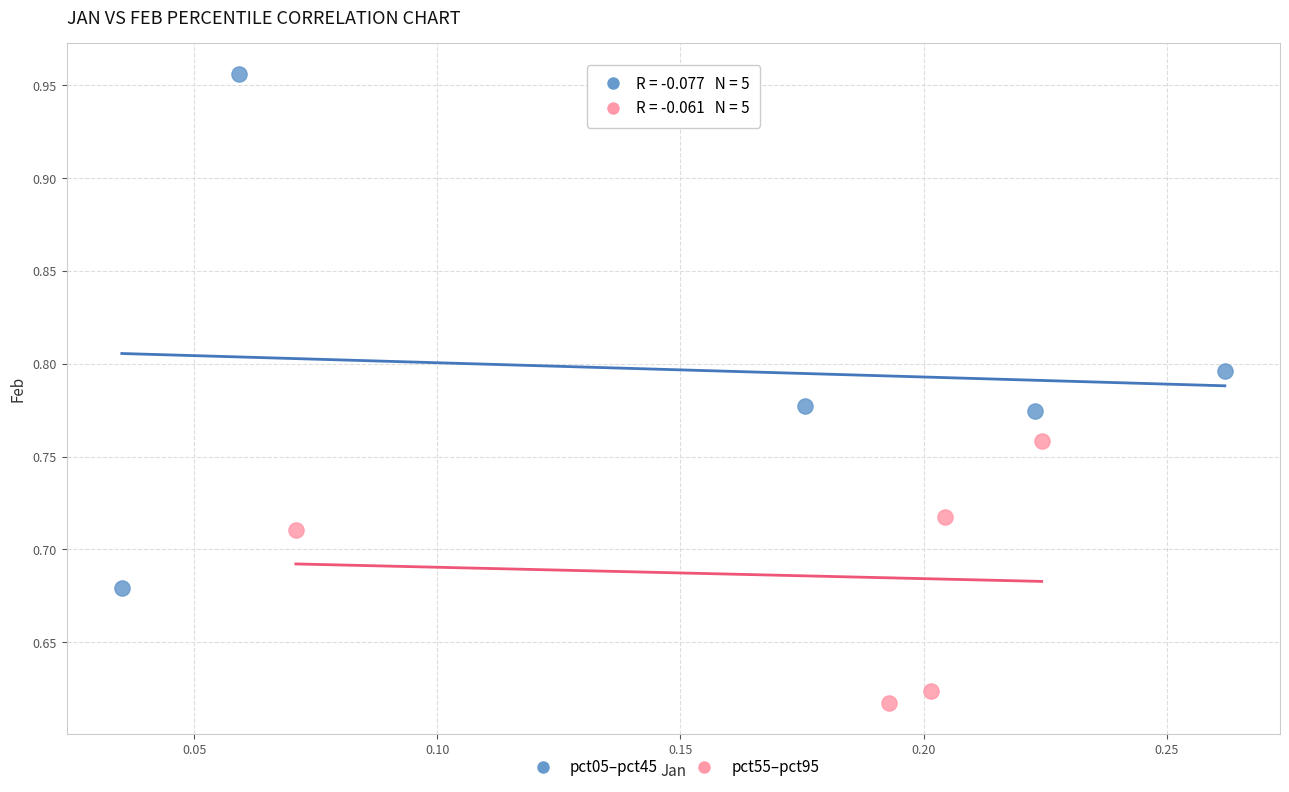

Which series reaches the maximum Y coordinate?

pct05–pct45